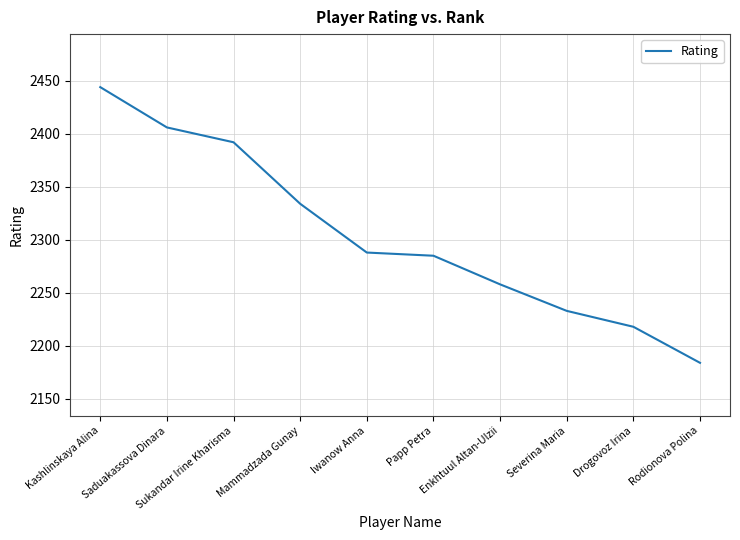

How many lines are shown in the chart?

1